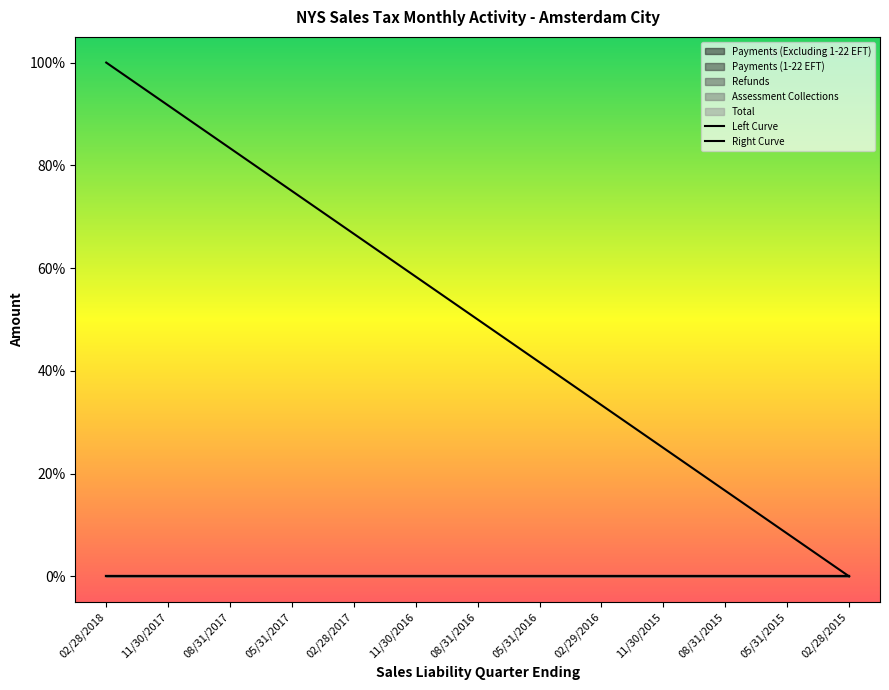

What is the difference between the second highest and minimum values in the Left Curve series?

0.9